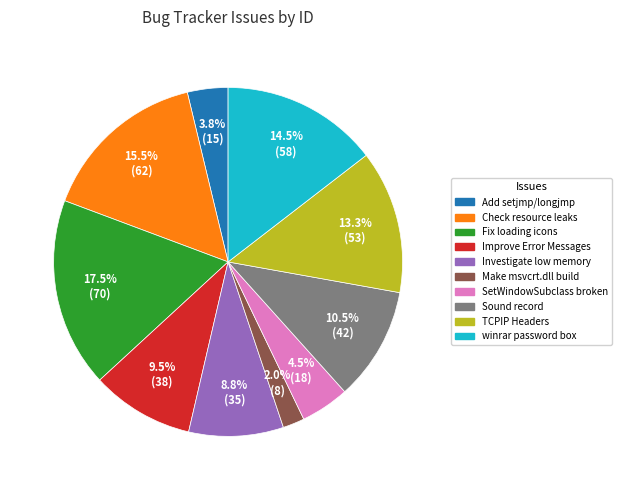

Is there a majority slice in this chart?

No